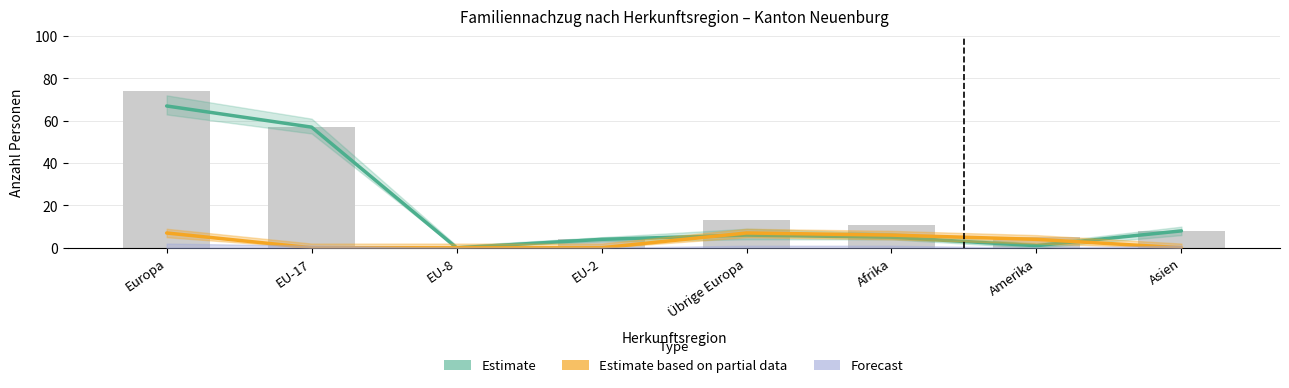

What is the difference between the maximum and minimum values in the Total series?

74